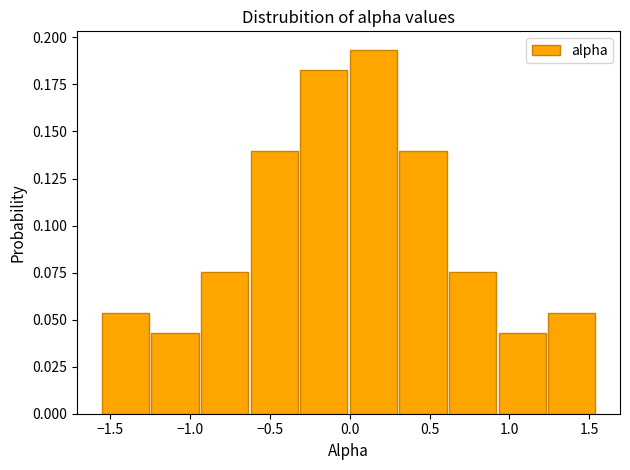

Reading left to right, transcribe this chart: for each bar, give the range it covers on the x-axis and its height. Neither the bar edges nor the heights are printed on the chart, so give them approximately, as read against the axes.

-1.55 to -1.25: 0.055
-1.25 to -0.95: 0.045
-0.95 to -0.60: 0.075
-0.60 to -0.30: 0.140
-0.30 to 0.00: 0.185
0.00 to 0.30: 0.195
0.30 to 0.60: 0.140
0.60 to 0.95: 0.075
0.95 to 1.25: 0.045
1.25 to 1.55: 0.055